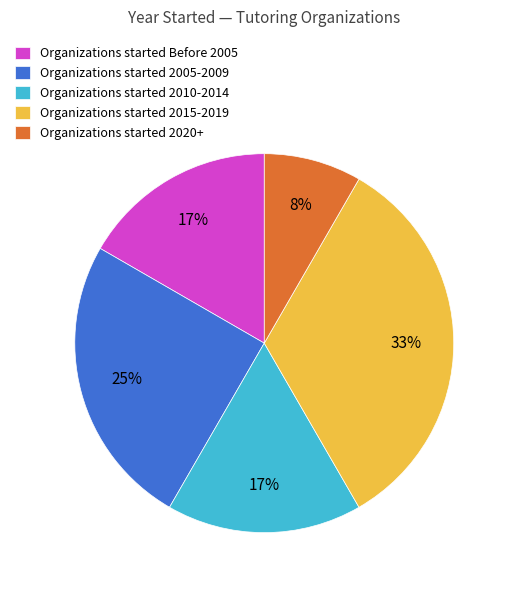

Between Organizations started 2020+ and Organizations started 2005-2009, which is larger?

Organizations started 2005-2009